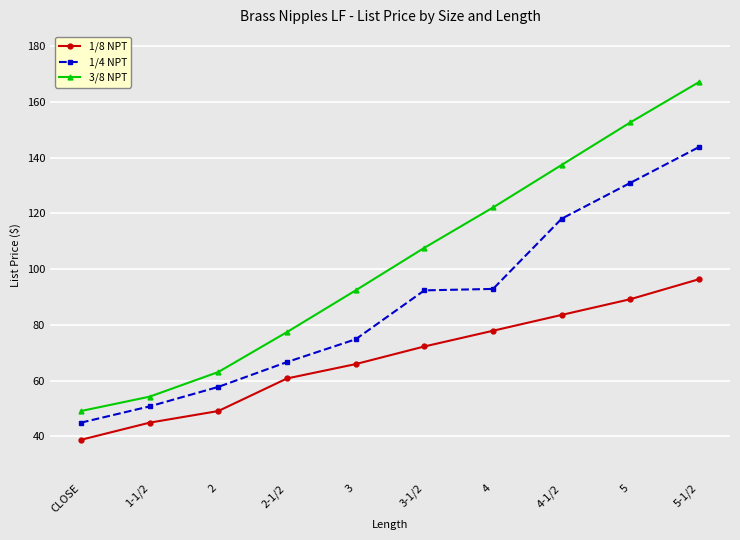

At which category is the sum across all series the highest?

5-1/2